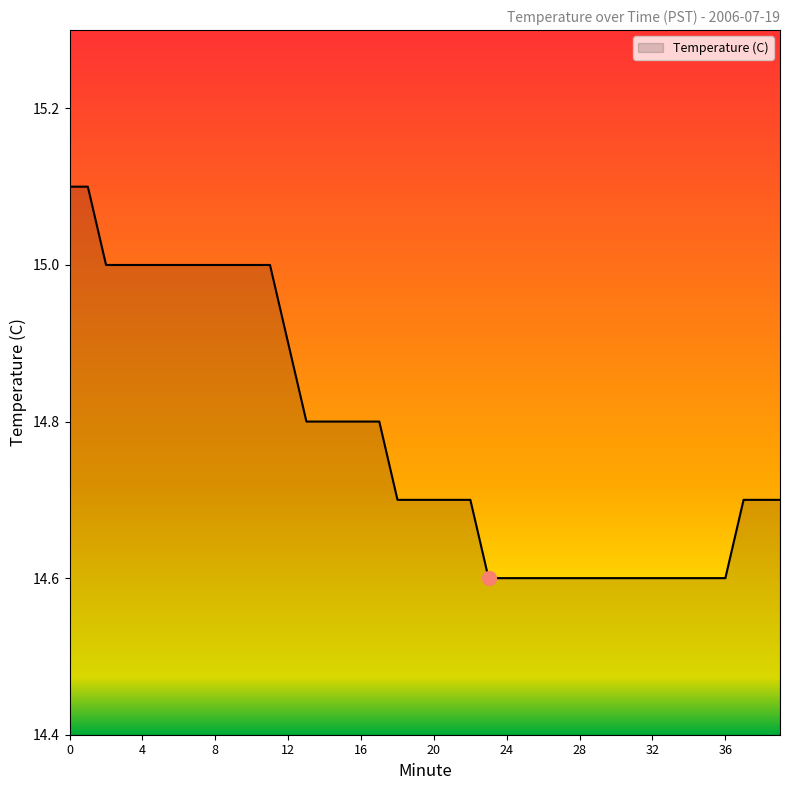

How many values are between 14 and 15?

38